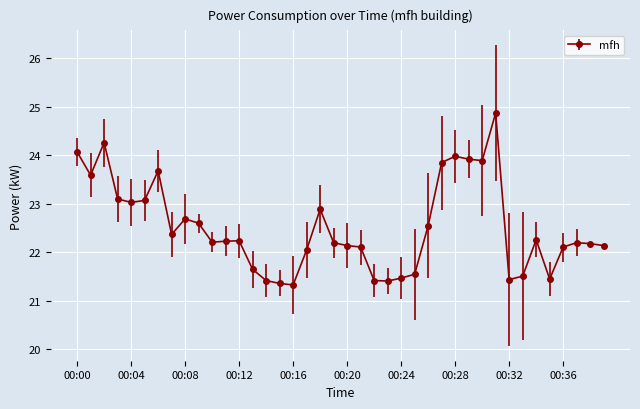

What is the maximum value shown in the chart?

24.9